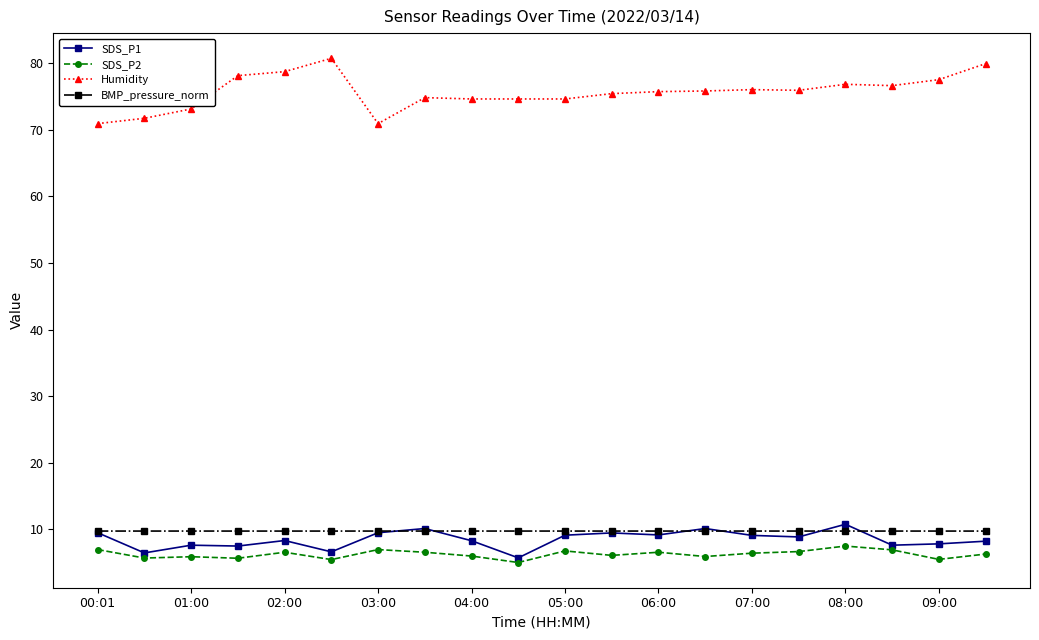

True or false: BMP_pressure_norm and Humidity cross at least once.

False